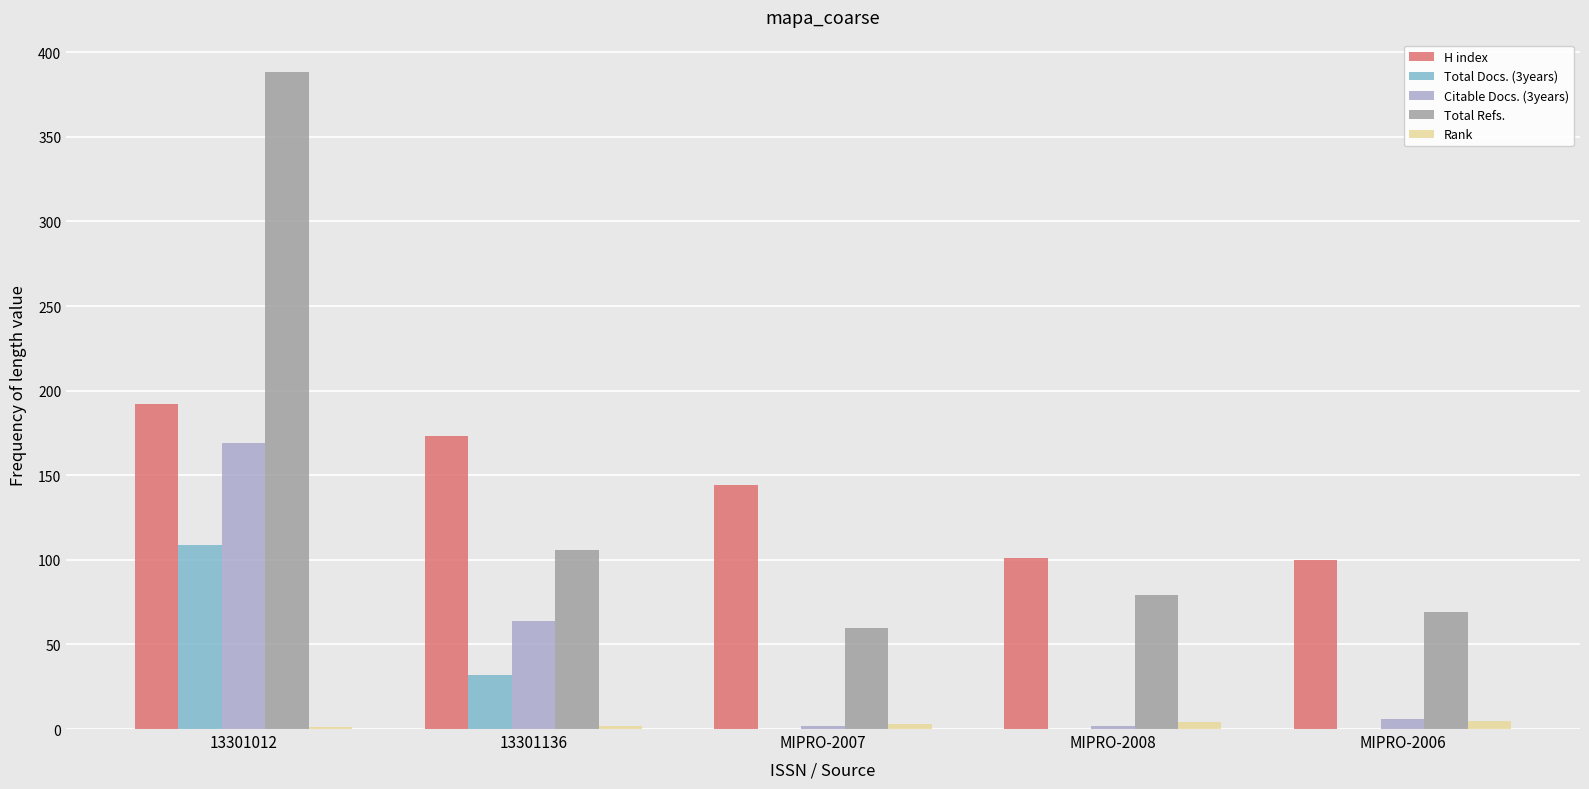

At which category is the sum across all series the highest?

13301012